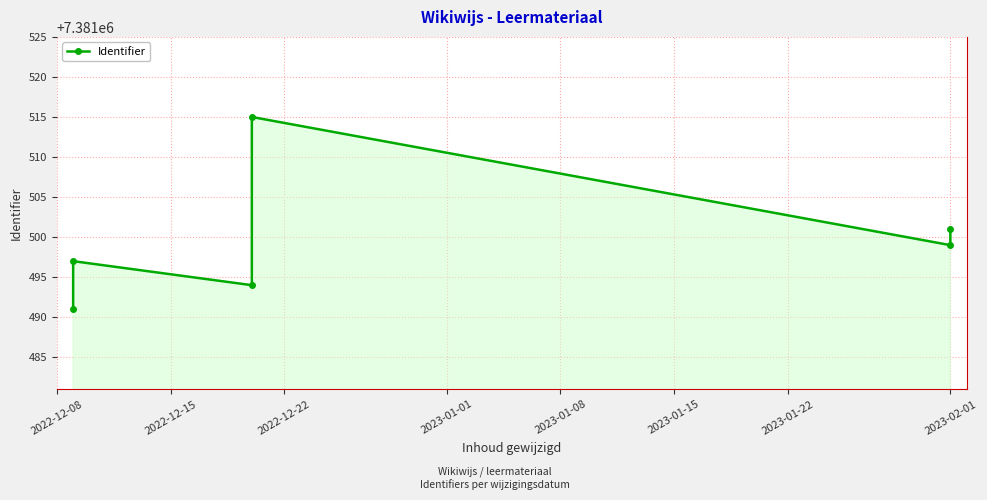

True or false: the data has more than 0 interior local peaks.

True